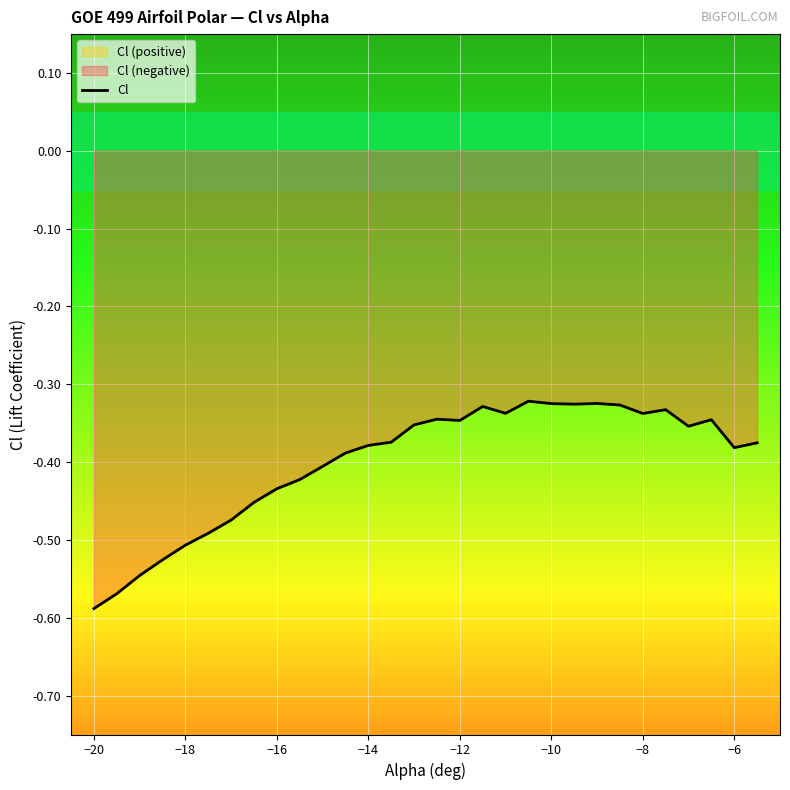

How many categories are shown in the chart?

30